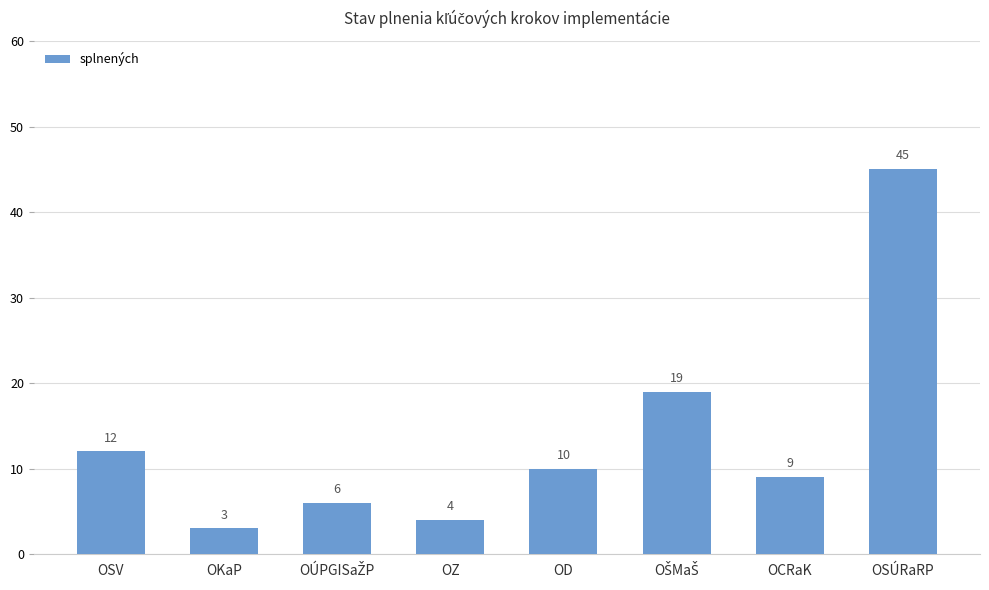

Approximately how many times larger is the value at OSÚRaRP compared to OKaP?

15.0